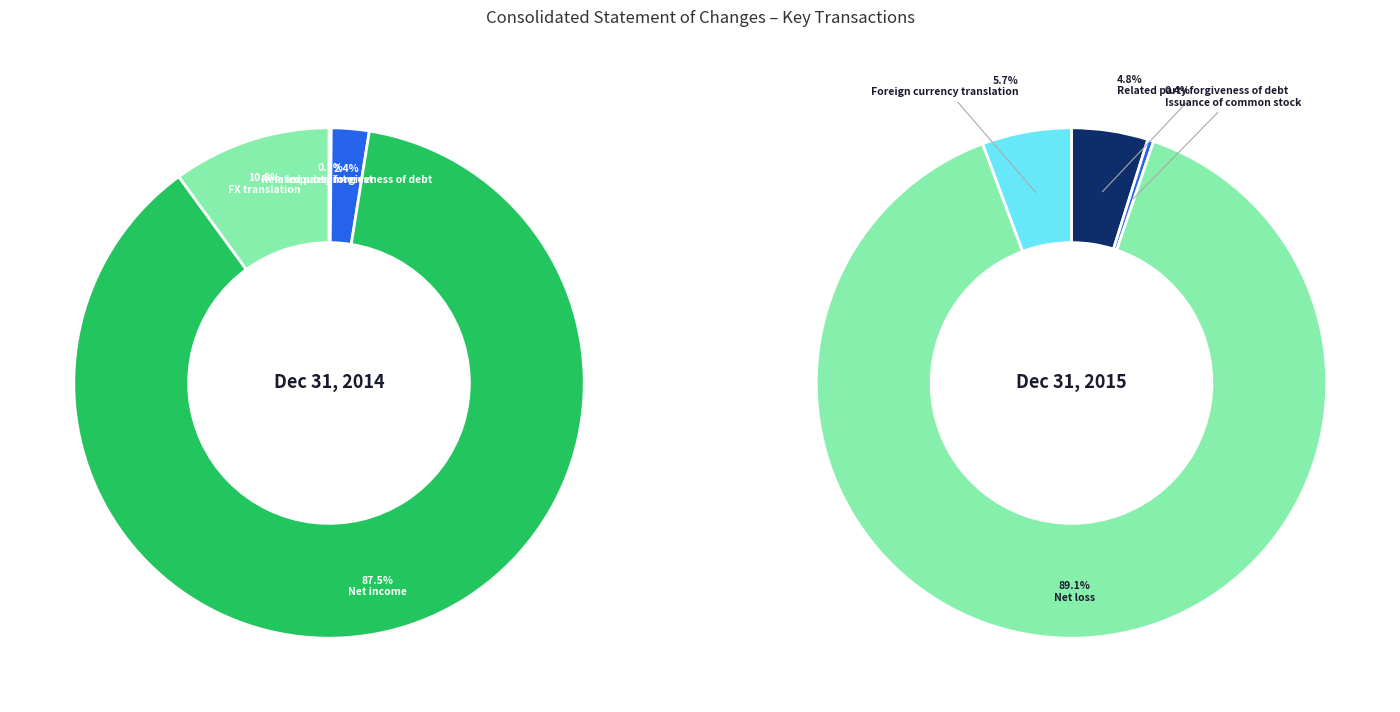

What portion of the pie excludes Foreign currency translation effect?

90.0%